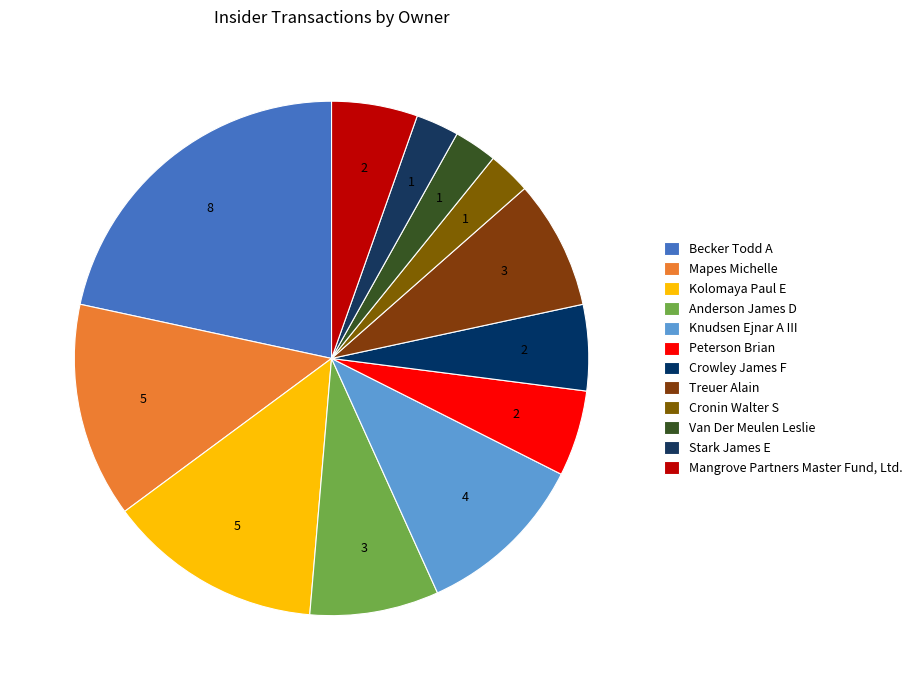

What is the largest slice in the pie chart?

Becker Todd A